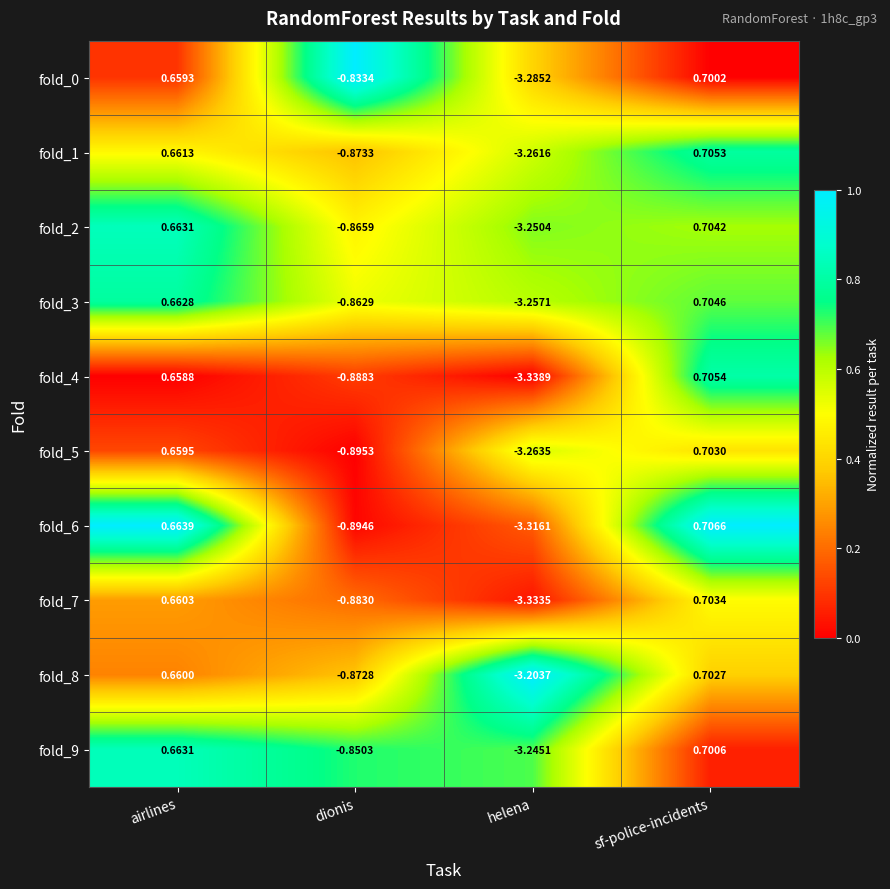

At which label is fold_2 closest to -1?

dionis